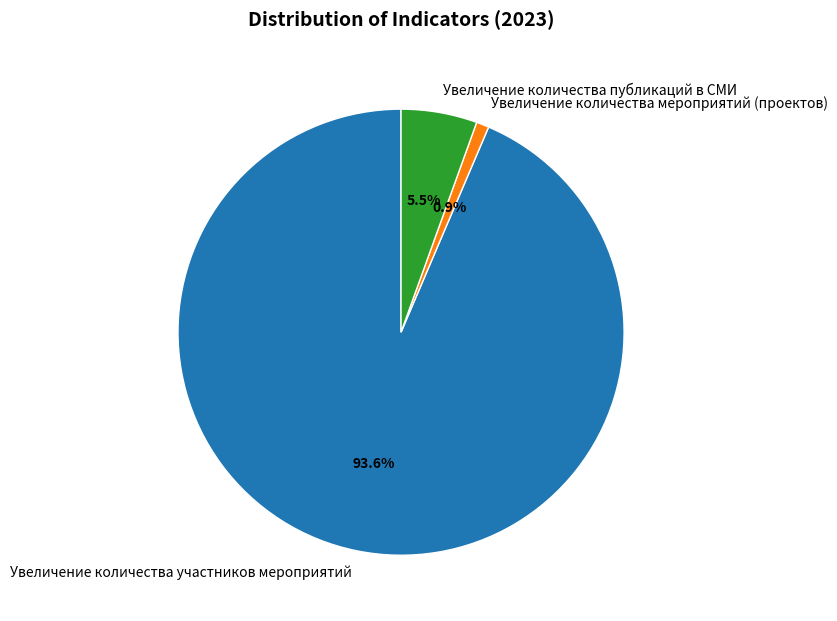

How many segments does this pie chart have?

3